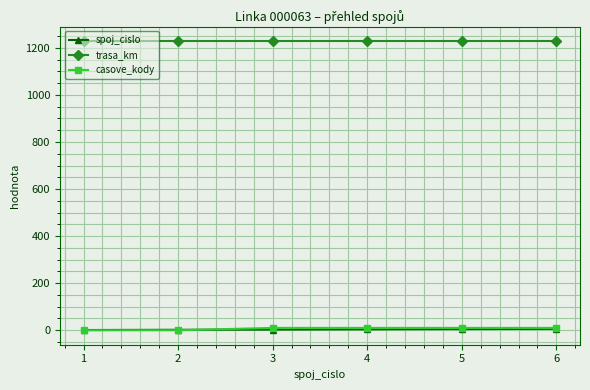

Which series has the largest total across all categories?

trasa_km